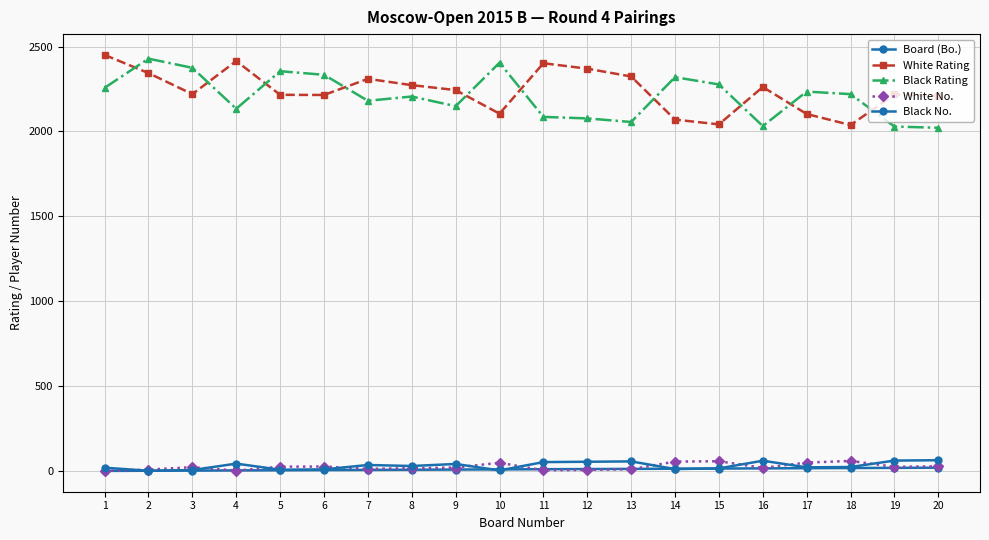

Read the White No. value at 15, to the nearest 5.

60